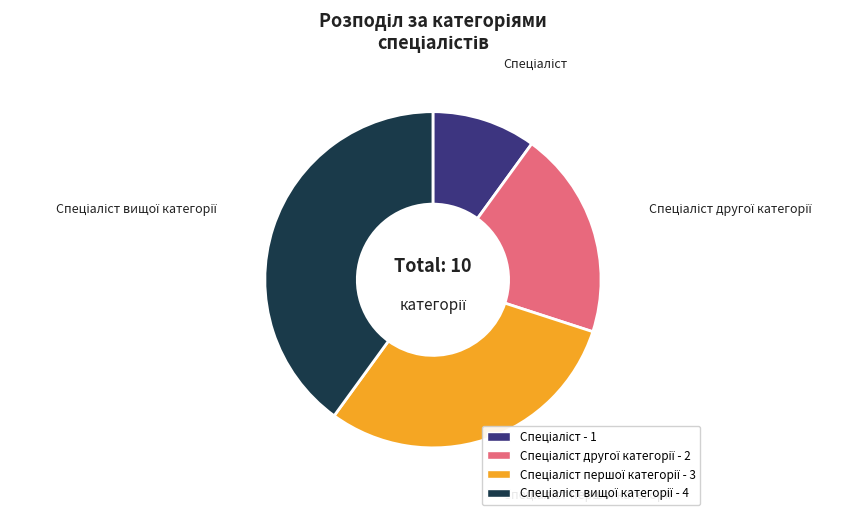

Is there any slice that represents more than half of the pie?

No